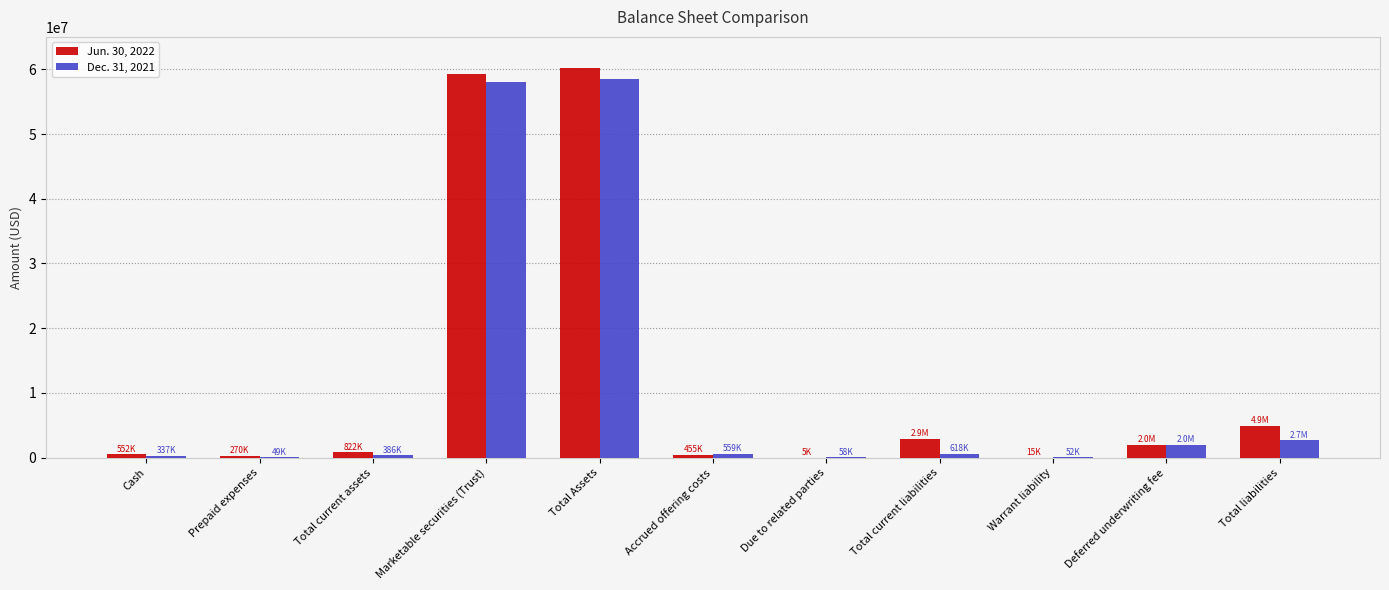

The Dec. 31, 2021 series shows 58078580 at Marketable securities (Trust). True or false?

True